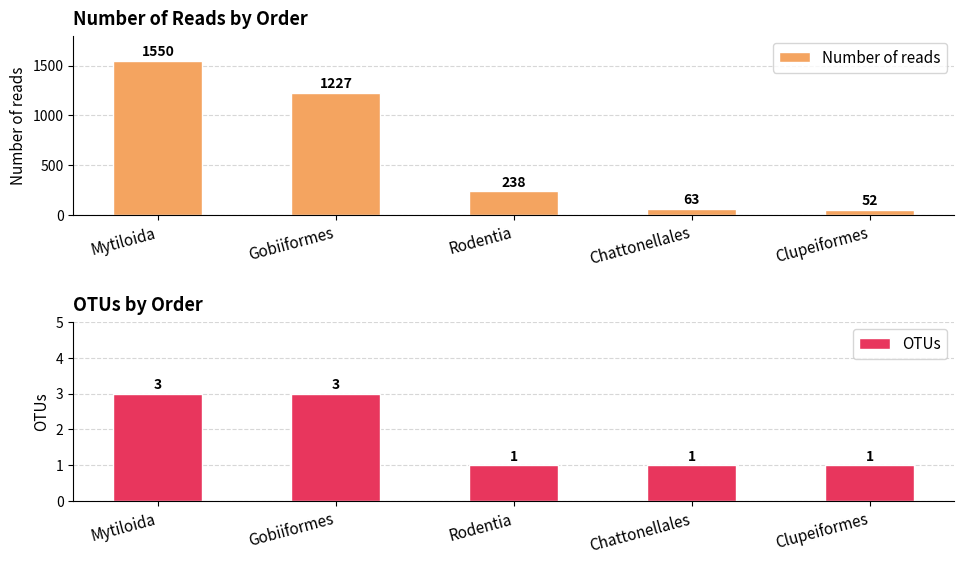

What is the difference between the maximum and minimum values in the Number of reads series?

1498